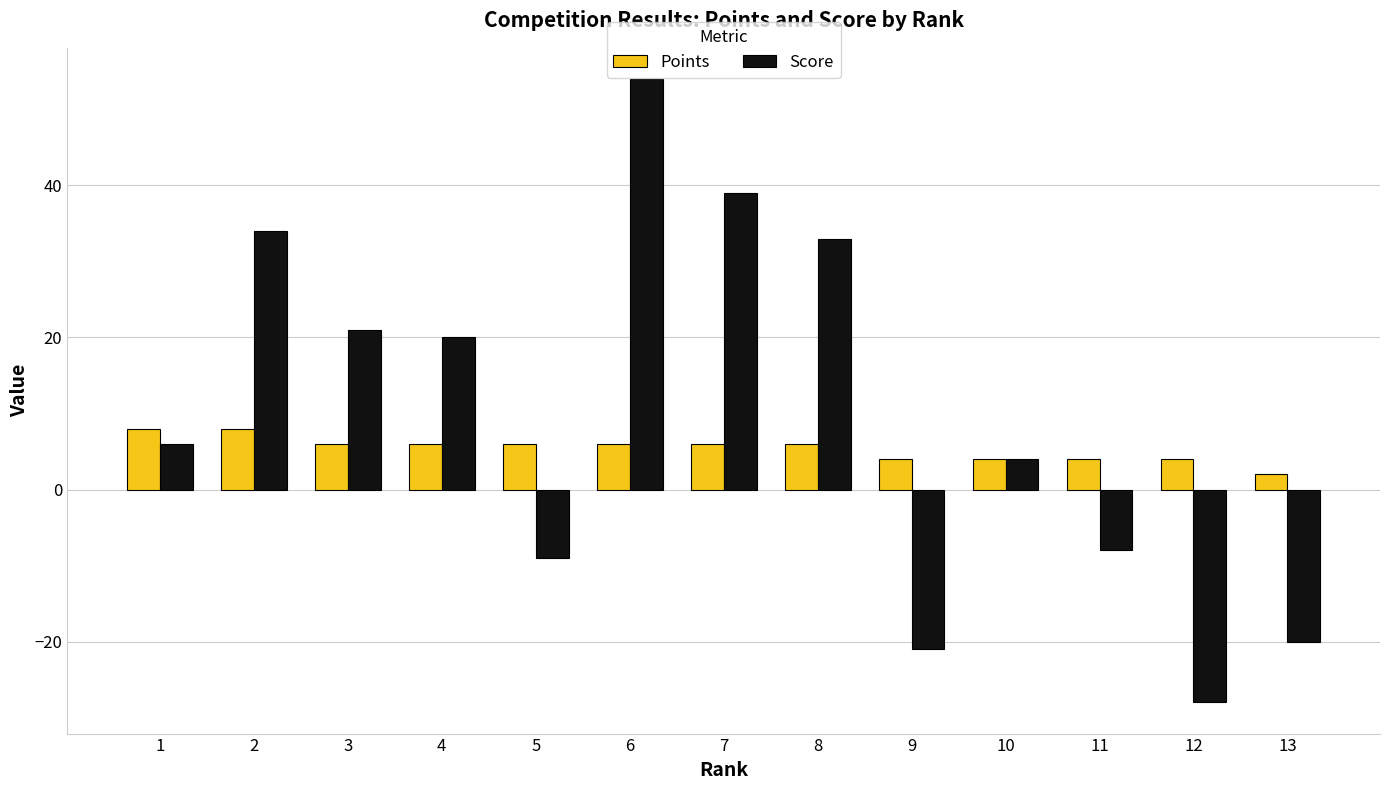

True or false: Points has a value of 7 at 10.

False